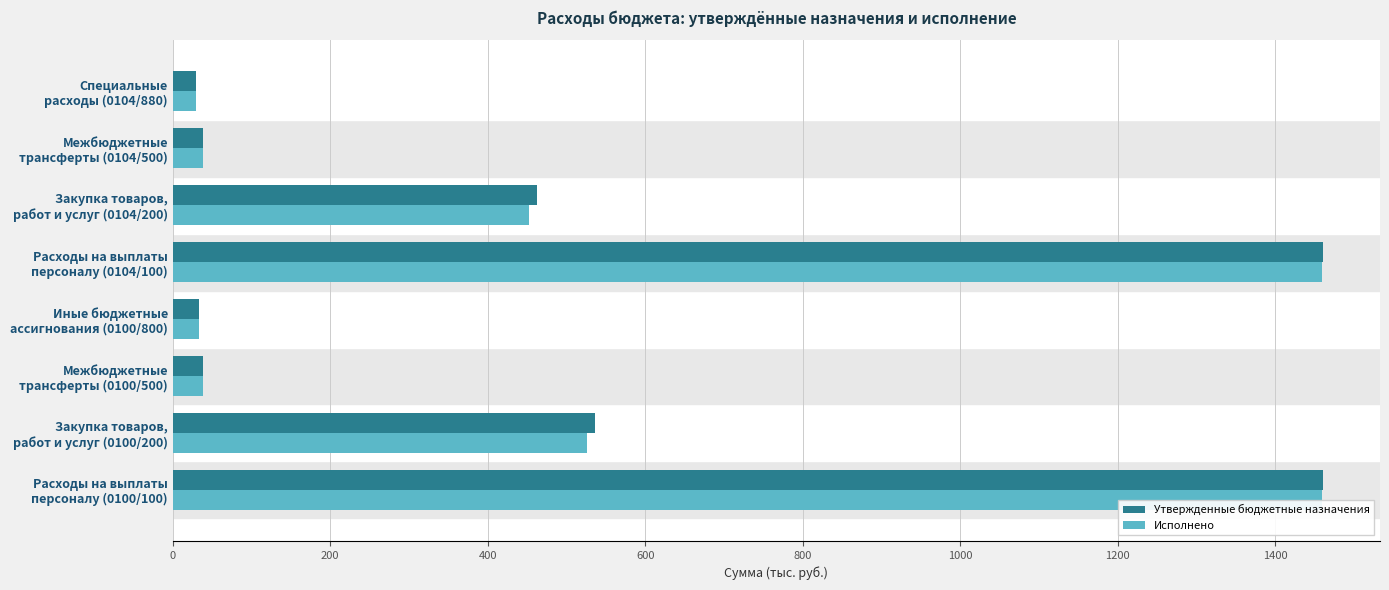

What are all the series names shown in the legend?

Утвержденные бюджетные назначения, Исполнено